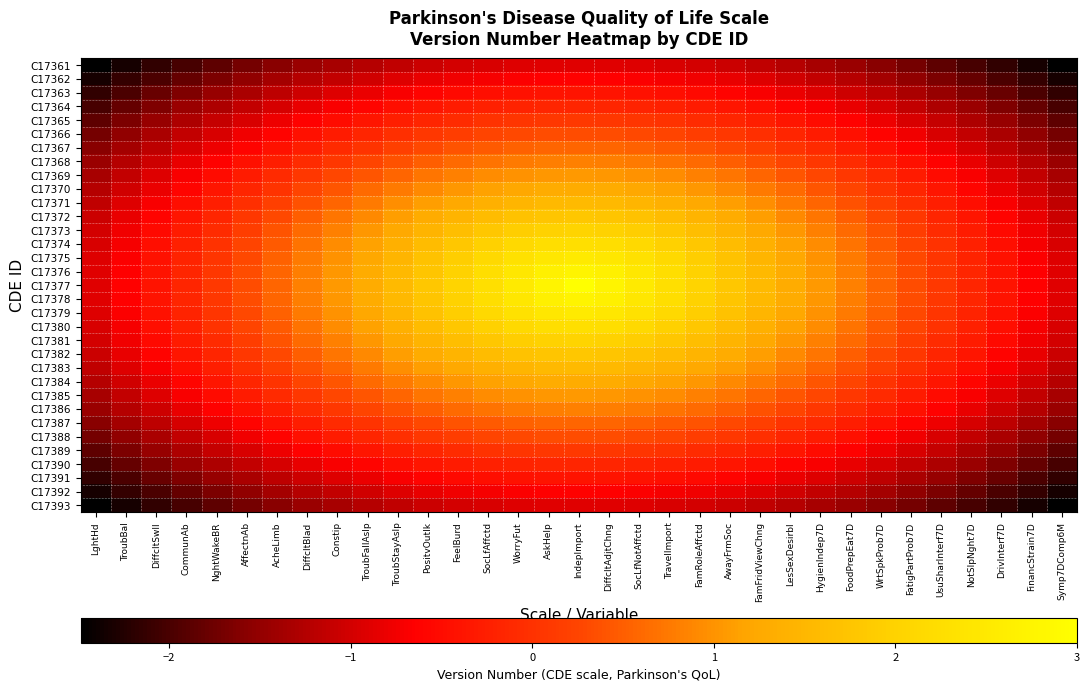

Reading left to right, what are all the values shown in this chart?

C17361: LghtHd=-2.5	TroubBal=-2.3	DiffcltSwll=-2.2	CommunAb=-2.0	NghtWakeBR=-1.8	AffectnAb=-1.7	AcheLimb=-1.6	DiffcltBlad=-1.5	Constip=-1.3	TroubFallAslp=-1.2	TroubStayAslp=-1.1	PositvOutlk=-1.1	FeelBurd=-1.0	SocLfAffctd=-0.9	WorryFut=-0.9	AskHelp=-0.9	IndepImport=-0.9	DiffcltAdjtChng=-0.9	SocLfNotAffctd=-0.9	TravelImport=-0.9	FamRoleAffctd=-1.0	AwayFrmSoc=-1.1	FamFridViewChng=-1.1	LesSexDesirbl=-1.2	HygienIndep7D=-1.3	FoodPrepEat7D=-1.5	WrtSpkProb7D=-1.6	FatigPartProb7D=-1.7	UsuSharInterf7D=-1.8	NotSlpNght7D=-2.0	DrivInterf7D=-2.2	FinancStrain7D=-2.3	Symp7DComp6M=-2.5
C17362: LghtHd=-2.3	TroubBal=-2.1	DiffcltSwll=-2.0	CommunAb=-1.8	NghtWakeBR=-1.7	AffectnAb=-1.5	AcheLimb=-1.4	DiffcltBlad=-1.2	Constip=-1.1	TroubFallAslp=-1.0	TroubStayAslp=-0.9	PositvOutlk=-0.8	FeelBurd=-0.8	SocLfAffctd=-0.7	WorryFut=-0.7	AskHelp=-0.6	IndepImport=-0.6	DiffcltAdjtChng=-0.6	SocLfNotAffctd=-0.7	TravelImport=-0.7	FamRoleAffctd=-0.8	AwayFrmSoc=-0.8	FamFridViewChng=-0.9	LesSexDesirbl=-1.0	HygienIndep7D=-1.1	FoodPrepEat7D=-1.2	WrtSpkProb7D=-1.4	FatigPartProb7D=-1.5	UsuSharInterf7D=-1.7	NotSlpNght7D=-1.8	DrivInterf7D=-2.0	FinancStrain7D=-2.1	Symp7DComp6M=-2.3
C17363: LghtHd=-2.2	TroubBal=-2.0	DiffcltSwll=-1.8	CommunAb=-1.6	NghtWakeBR=-1.5	AffectnAb=-1.3	AcheLimb=-1.2	DiffcltBlad=-1.0	Constip=-0.9	TroubFallAslp=-0.8	TroubStayAslp=-0.7	PositvOutlk=-0.6	FeelBurd=-0.5	SocLfAffctd=-0.5	WorryFut=-0.4	AskHelp=-0.4	IndepImport=-0.4	DiffcltAdjtChng=-0.4	SocLfNotAffctd=-0.4	TravelImport=-0.5	FamRoleAffctd=-0.5	AwayFrmSoc=-0.6	FamFridViewChng=-0.7	LesSexDesirbl=-0.8	HygienIndep7D=-0.9	FoodPrepEat7D=-1.0	WrtSpkProb7D=-1.2	FatigPartProb7D=-1.3	UsuSharInterf7D=-1.5	NotSlpNght7D=-1.6	DrivInterf7D=-1.8	FinancStrain7D=-2.0	Symp7DComp6M=-2.2
C17364: LghtHd=-2.0	TroubBal=-1.8	DiffcltSwll=-1.6	CommunAb=-1.5	NghtWakeBR=-1.3	AffectnAb=-1.1	AcheLimb=-1.0	DiffcltBlad=-0.8	Constip=-0.7	TroubFallAslp=-0.6	TroubStayAslp=-0.5	PositvOutlk=-0.4	FeelBurd=-0.3	SocLfAffctd=-0.2	WorryFut=-0.2	AskHelp=-0.2	IndepImport=-0.2	DiffcltAdjtChng=-0.2	SocLfNotAffctd=-0.2	TravelImport=-0.2	FamRoleAffctd=-0.3	AwayFrmSoc=-0.4	FamFridViewChng=-0.5	LesSexDesirbl=-0.6	HygienIndep7D=-0.7	FoodPrepEat7D=-0.8	WrtSpkProb7D=-1.0	FatigPartProb7D=-1.1	UsuSharInterf7D=-1.3	NotSlpNght7D=-1.5	DrivInterf7D=-1.6	FinancStrain7D=-1.8	Symp7DComp6M=-2.0
C17365: LghtHd=-1.8	TroubBal=-1.7	DiffcltSwll=-1.5	CommunAb=-1.3	NghtWakeBR=-1.1	AffectnAb=-0.9	AcheLimb=-0.8	DiffcltBlad=-0.6	Constip=-0.5	TroubFallAslp=-0.4	TroubStayAslp=-0.3	PositvOutlk=-0.2	FeelBurd=-0.1	SocLfAffctd=0.0	WorryFut=0.1	AskHelp=0.1	IndepImport=0.1	DiffcltAdjtChng=0.1	SocLfNotAffctd=0.1	TravelImport=0.0	FamRoleAffctd=-0.1	AwayFrmSoc=-0.2	FamFridViewChng=-0.3	LesSexDesirbl=-0.4	HygienIndep7D=-0.5	FoodPrepEat7D=-0.6	WrtSpkProb7D=-0.8	FatigPartProb7D=-0.9	UsuSharInterf7D=-1.1	NotSlpNght7D=-1.3	DrivInterf7D=-1.5	FinancStrain7D=-1.7	Symp7DComp6M=-1.8
C17366: LghtHd=-1.7	TroubBal=-1.5	DiffcltSwll=-1.3	CommunAb=-1.1	NghtWakeBR=-0.9	AffectnAb=-0.8	AcheLimb=-0.6	DiffcltBlad=-0.4	Constip=-0.3	TroubFallAslp=-0.2	TroubStayAslp=-0.0	PositvOutlk=0.1	FeelBurd=0.2	SocLfAffctd=0.2	WorryFut=0.3	AskHelp=0.3	IndepImport=0.3	DiffcltAdjtChng=0.3	SocLfNotAffctd=0.3	TravelImport=0.2	FamRoleAffctd=0.2	AwayFrmSoc=0.1	FamFridViewChng=-0.0	LesSexDesirbl=-0.2	HygienIndep7D=-0.3	FoodPrepEat7D=-0.4	WrtSpkProb7D=-0.6	FatigPartProb7D=-0.8	UsuSharInterf7D=-0.9	NotSlpNght7D=-1.1	DrivInterf7D=-1.3	FinancStrain7D=-1.5	Symp7DComp6M=-1.7
C17367: LghtHd=-1.6	TroubBal=-1.4	DiffcltSwll=-1.2	CommunAb=-1.0	NghtWakeBR=-0.8	AffectnAb=-0.6	AcheLimb=-0.4	DiffcltBlad=-0.3	Constip=-0.1	TroubFallAslp=0.0	TroubStayAslp=0.2	PositvOutlk=0.3	FeelBurd=0.4	SocLfAffctd=0.5	WorryFut=0.5	AskHelp=0.6	IndepImport=0.6	DiffcltAdjtChng=0.6	SocLfNotAffctd=0.5	TravelImport=0.5	FamRoleAffctd=0.4	AwayFrmSoc=0.3	FamFridViewChng=0.2	LesSexDesirbl=0.0	HygienIndep7D=-0.1	FoodPrepEat7D=-0.3	WrtSpkProb7D=-0.4	FatigPartProb7D=-0.6	UsuSharInterf7D=-0.8	NotSlpNght7D=-1.0	DrivInterf7D=-1.2	FinancStrain7D=-1.4	Symp7DComp6M=-1.6
C17368: LghtHd=-1.5	TroubBal=-1.2	DiffcltSwll=-1.0	CommunAb=-0.8	NghtWakeBR=-0.6	AffectnAb=-0.4	AcheLimb=-0.3	DiffcltBlad=-0.1	Constip=0.1	TroubFallAslp=0.2	TroubStayAslp=0.4	PositvOutlk=0.5	FeelBurd=0.6	SocLfAffctd=0.7	WorryFut=0.8	AskHelp=0.8	IndepImport=0.8	DiffcltAdjtChng=0.8	SocLfNotAffctd=0.8	TravelImport=0.7	FamRoleAffctd=0.6	AwayFrmSoc=0.5	FamFridViewChng=0.4	LesSexDesirbl=0.2	HygienIndep7D=0.1	FoodPrepEat7D=-0.1	WrtSpkProb7D=-0.3	FatigPartProb7D=-0.4	UsuSharInterf7D=-0.6	NotSlpNght7D=-0.8	DrivInterf7D=-1.0	FinancStrain7D=-1.2	Symp7DComp6M=-1.5
C17369: LghtHd=-1.3	TroubBal=-1.1	DiffcltSwll=-0.9	CommunAb=-0.7	NghtWakeBR=-0.5	AffectnAb=-0.3	AcheLimb=-0.1	DiffcltBlad=0.1	Constip=0.3	TroubFallAslp=0.4	TroubStayAslp=0.6	PositvOutlk=0.7	FeelBurd=0.8	SocLfAffctd=0.9	WorryFut=1.0	AskHelp=1.0	IndepImport=1.1	DiffcltAdjtChng=1.0	SocLfNotAffctd=1.0	TravelImport=0.9	FamRoleAffctd=0.8	AwayFrmSoc=0.7	FamFridViewChng=0.6	LesSexDesirbl=0.4	HygienIndep7D=0.3	FoodPrepEat7D=0.1	WrtSpkProb7D=-0.1	FatigPartProb7D=-0.3	UsuSharInterf7D=-0.5	NotSlpNght7D=-0.7	DrivInterf7D=-0.9	FinancStrain7D=-1.1	Symp7DComp6M=-1.3
C17370: LghtHd=-1.2	TroubBal=-1.0	DiffcltSwll=-0.8	CommunAb=-0.6	NghtWakeBR=-0.4	AffectnAb=-0.2	AcheLimb=0.0	DiffcltBlad=0.2	Constip=0.4	TroubFallAslp=0.6	TroubStayAslp=0.8	PositvOutlk=0.9	FeelBurd=1.0	SocLfAffctd=1.2	WorryFut=1.2	AskHelp=1.3	IndepImport=1.3	DiffcltAdjtChng=1.3	SocLfNotAffctd=1.2	TravelImport=1.2	FamRoleAffctd=1.0	AwayFrmSoc=0.9	FamFridViewChng=0.8	LesSexDesirbl=0.6	HygienIndep7D=0.4	FoodPrepEat7D=0.2	WrtSpkProb7D=0.0	FatigPartProb7D=-0.2	UsuSharInterf7D=-0.4	NotSlpNght7D=-0.6	DrivInterf7D=-0.8	FinancStrain7D=-1.0	Symp7DComp6M=-1.2
C17371: LghtHd=-1.1	TroubBal=-0.9	DiffcltSwll=-0.7	CommunAb=-0.5	NghtWakeBR=-0.3	AffectnAb=-0.0	AcheLimb=0.2	DiffcltBlad=0.4	Constip=0.6	TroubFallAslp=0.8	TroubStayAslp=0.9	PositvOutlk=1.1	FeelBurd=1.3	SocLfAffctd=1.4	WorryFut=1.5	AskHelp=1.5	IndepImport=1.5	DiffcltAdjtChng=1.5	SocLfNotAffctd=1.5	TravelImport=1.4	FamRoleAffctd=1.3	AwayFrmSoc=1.1	FamFridViewChng=0.9	LesSexDesirbl=0.8	HygienIndep7D=0.6	FoodPrepEat7D=0.4	WrtSpkProb7D=0.2	FatigPartProb7D=-0.0	UsuSharInterf7D=-0.3	NotSlpNght7D=-0.5	DrivInterf7D=-0.7	FinancStrain7D=-0.9	Symp7DComp6M=-1.1
C17372: LghtHd=-1.1	TroubBal=-0.8	DiffcltSwll=-0.6	CommunAb=-0.4	NghtWakeBR=-0.2	AffectnAb=0.1	AcheLimb=0.3	DiffcltBlad=0.5	Constip=0.7	TroubFallAslp=0.9	TroubStayAslp=1.1	PositvOutlk=1.3	FeelBurd=1.4	SocLfAffctd=1.6	WorryFut=1.7	AskHelp=1.8	IndepImport=1.8	DiffcltAdjtChng=1.8	SocLfNotAffctd=1.7	TravelImport=1.6	FamRoleAffctd=1.4	AwayFrmSoc=1.3	FamFridViewChng=1.1	LesSexDesirbl=0.9	HygienIndep7D=0.7	FoodPrepEat7D=0.5	WrtSpkProb7D=0.3	FatigPartProb7D=0.1	UsuSharInterf7D=-0.2	NotSlpNght7D=-0.4	DrivInterf7D=-0.6	FinancStrain7D=-0.8	Symp7DComp6M=-1.1
C17373: LghtHd=-1.0	TroubBal=-0.8	DiffcltSwll=-0.5	CommunAb=-0.3	NghtWakeBR=-0.1	AffectnAb=0.2	AcheLimb=0.4	DiffcltBlad=0.6	Constip=0.8	TroubFallAslp=1.0	TroubStayAslp=1.3	PositvOutlk=1.4	FeelBurd=1.6	SocLfAffctd=1.8	WorryFut=1.9	AskHelp=2.0	IndepImport=2.0	DiffcltAdjtChng=2.0	SocLfNotAffctd=1.9	TravelImport=1.8	FamRoleAffctd=1.6	AwayFrmSoc=1.4	FamFridViewChng=1.3	LesSexDesirbl=1.0	HygienIndep7D=0.8	FoodPrepEat7D=0.6	WrtSpkProb7D=0.4	FatigPartProb7D=0.2	UsuSharInterf7D=-0.1	NotSlpNght7D=-0.3	DrivInterf7D=-0.5	FinancStrain7D=-0.8	Symp7DComp6M=-1.0
C17374: LghtHd=-0.9	TroubBal=-0.7	DiffcltSwll=-0.5	CommunAb=-0.2	NghtWakeBR=0.0	AffectnAb=0.2	AcheLimb=0.5	DiffcltBlad=0.7	Constip=0.9	TroubFallAslp=1.2	TroubStayAslp=1.4	PositvOutlk=1.6	FeelBurd=1.8	SocLfAffctd=2.0	WorryFut=2.1	AskHelp=2.2	IndepImport=2.3	DiffcltAdjtChng=2.2	SocLfNotAffctd=2.1	TravelImport=2.0	FamRoleAffctd=1.8	AwayFrmSoc=1.6	FamFridViewChng=1.4	LesSexDesirbl=1.2	HygienIndep7D=0.9	FoodPrepEat7D=0.7	WrtSpkProb7D=0.5	FatigPartProb7D=0.2	UsuSharInterf7D=0.0	NotSlpNght7D=-0.2	DrivInterf7D=-0.5	FinancStrain7D=-0.7	Symp7DComp6M=-0.9
C17375: LghtHd=-0.9	TroubBal=-0.7	DiffcltSwll=-0.4	CommunAb=-0.2	NghtWakeBR=0.1	AffectnAb=0.3	AcheLimb=0.5	DiffcltBlad=0.8	Constip=1.0	TroubFallAslp=1.2	TroubStayAslp=1.5	PositvOutlk=1.7	FeelBurd=1.9	SocLfAffctd=2.1	WorryFut=2.3	AskHelp=2.5	IndepImport=2.5	DiffcltAdjtChng=2.5	SocLfNotAffctd=2.3	TravelImport=2.1	FamRoleAffctd=1.9	AwayFrmSoc=1.7	FamFridViewChng=1.5	LesSexDesirbl=1.2	HygienIndep7D=1.0	FoodPrepEat7D=0.8	WrtSpkProb7D=0.5	FatigPartProb7D=0.3	UsuSharInterf7D=0.1	NotSlpNght7D=-0.2	DrivInterf7D=-0.4	FinancStrain7D=-0.7	Symp7DComp6M=-0.9
C17376: LghtHd=-0.9	TroubBal=-0.6	DiffcltSwll=-0.4	CommunAb=-0.2	NghtWakeBR=0.1	AffectnAb=0.3	AcheLimb=0.6	DiffcltBlad=0.8	Constip=1.0	TroubFallAslp=1.3	TroubStayAslp=1.5	PositvOutlk=1.8	FeelBurd=2.0	SocLfAffctd=2.2	WorryFut=2.5	AskHelp=2.7	IndepImport=2.8	DiffcltAdjtChng=2.7	SocLfNotAffctd=2.5	TravelImport=2.2	FamRoleAffctd=2.0	AwayFrmSoc=1.8	FamFridViewChng=1.5	LesSexDesirbl=1.3	HygienIndep7D=1.0	FoodPrepEat7D=0.8	WrtSpkProb7D=0.6	FatigPartProb7D=0.3	UsuSharInterf7D=0.1	NotSlpNght7D=-0.2	DrivInterf7D=-0.4	FinancStrain7D=-0.6	Symp7DComp6M=-0.9
C17377: LghtHd=-0.9	TroubBal=-0.6	DiffcltSwll=-0.4	CommunAb=-0.2	NghtWakeBR=0.1	AffectnAb=0.3	AcheLimb=0.6	DiffcltBlad=0.8	Constip=1.1	TroubFallAslp=1.3	TroubStayAslp=1.5	PositvOutlk=1.8	FeelBurd=2.0	SocLfAffctd=2.3	WorryFut=2.5	AskHelp=2.8	IndepImport=3.0	DiffcltAdjtChng=2.8	SocLfNotAffctd=2.5	TravelImport=2.3	FamRoleAffctd=2.0	AwayFrmSoc=1.8	FamFridViewChng=1.5	LesSexDesirbl=1.3	HygienIndep7D=1.1	FoodPrepEat7D=0.8	WrtSpkProb7D=0.6	FatigPartProb7D=0.3	UsuSharInterf7D=0.1	NotSlpNght7D=-0.2	DrivInterf7D=-0.4	FinancStrain7D=-0.6	Symp7DComp6M=-0.9
C17378: LghtHd=-0.9	TroubBal=-0.6	DiffcltSwll=-0.4	CommunAb=-0.2	NghtWakeBR=0.1	AffectnAb=0.3	AcheLimb=0.6	DiffcltBlad=0.8	Constip=1.0	TroubFallAslp=1.3	TroubStayAslp=1.5	PositvOutlk=1.8	FeelBurd=2.0	SocLfAffctd=2.2	WorryFut=2.5	AskHelp=2.7	IndepImport=2.8	DiffcltAdjtChng=2.7	SocLfNotAffctd=2.5	TravelImport=2.2	FamRoleAffctd=2.0	AwayFrmSoc=1.8	FamFridViewChng=1.5	LesSexDesirbl=1.3	HygienIndep7D=1.0	FoodPrepEat7D=0.8	WrtSpkProb7D=0.6	FatigPartProb7D=0.3	UsuSharInterf7D=0.1	NotSlpNght7D=-0.2	DrivInterf7D=-0.4	FinancStrain7D=-0.6	Symp7DComp6M=-0.9
C17379: LghtHd=-0.9	TroubBal=-0.7	DiffcltSwll=-0.4	CommunAb=-0.2	NghtWakeBR=0.1	AffectnAb=0.3	AcheLimb=0.5	DiffcltBlad=0.8	Constip=1.0	TroubFallAslp=1.2	TroubStayAslp=1.5	PositvOutlk=1.7	FeelBurd=1.9	SocLfAffctd=2.1	WorryFut=2.3	AskHelp=2.5	IndepImport=2.5	DiffcltAdjtChng=2.5	SocLfNotAffctd=2.3	TravelImport=2.1	FamRoleAffctd=1.9	AwayFrmSoc=1.7	FamFridViewChng=1.5	LesSexDesirbl=1.2	HygienIndep7D=1.0	FoodPrepEat7D=0.8	WrtSpkProb7D=0.5	FatigPartProb7D=0.3	UsuSharInterf7D=0.1	NotSlpNght7D=-0.2	DrivInterf7D=-0.4	FinancStrain7D=-0.7	Symp7DComp6M=-0.9
C17380: LghtHd=-0.9	TroubBal=-0.7	DiffcltSwll=-0.5	CommunAb=-0.2	NghtWakeBR=0.0	AffectnAb=0.2	AcheLimb=0.5	DiffcltBlad=0.7	Constip=0.9	TroubFallAslp=1.2	TroubStayAslp=1.4	PositvOutlk=1.6	FeelBurd=1.8	SocLfAffctd=2.0	WorryFut=2.1	AskHelp=2.2	IndepImport=2.3	DiffcltAdjtChng=2.2	SocLfNotAffctd=2.1	TravelImport=2.0	FamRoleAffctd=1.8	AwayFrmSoc=1.6	FamFridViewChng=1.4	LesSexDesirbl=1.2	HygienIndep7D=0.9	FoodPrepEat7D=0.7	WrtSpkProb7D=0.5	FatigPartProb7D=0.2	UsuSharInterf7D=0.0	NotSlpNght7D=-0.2	DrivInterf7D=-0.5	FinancStrain7D=-0.7	Symp7DComp6M=-0.9
C17381: LghtHd=-1.0	TroubBal=-0.8	DiffcltSwll=-0.5	CommunAb=-0.3	NghtWakeBR=-0.1	AffectnAb=0.2	AcheLimb=0.4	DiffcltBlad=0.6	Constip=0.8	TroubFallAslp=1.0	TroubStayAslp=1.3	PositvOutlk=1.4	FeelBurd=1.6	SocLfAffctd=1.8	WorryFut=1.9	AskHelp=2.0	IndepImport=2.0	DiffcltAdjtChng=2.0	SocLfNotAffctd=1.9	TravelImport=1.8	FamRoleAffctd=1.6	AwayFrmSoc=1.4	FamFridViewChng=1.3	LesSexDesirbl=1.0	HygienIndep7D=0.8	FoodPrepEat7D=0.6	WrtSpkProb7D=0.4	FatigPartProb7D=0.2	UsuSharInterf7D=-0.1	NotSlpNght7D=-0.3	DrivInterf7D=-0.5	FinancStrain7D=-0.8	Symp7DComp6M=-1.0
C17382: LghtHd=-1.1	TroubBal=-0.8	DiffcltSwll=-0.6	CommunAb=-0.4	NghtWakeBR=-0.2	AffectnAb=0.1	AcheLimb=0.3	DiffcltBlad=0.5	Constip=0.7	TroubFallAslp=0.9	TroubStayAslp=1.1	PositvOutlk=1.3	FeelBurd=1.4	SocLfAffctd=1.6	WorryFut=1.7	AskHelp=1.8	IndepImport=1.8	DiffcltAdjtChng=1.8	SocLfNotAffctd=1.7	TravelImport=1.6	FamRoleAffctd=1.4	AwayFrmSoc=1.3	FamFridViewChng=1.1	LesSexDesirbl=0.9	HygienIndep7D=0.7	FoodPrepEat7D=0.5	WrtSpkProb7D=0.3	FatigPartProb7D=0.1	UsuSharInterf7D=-0.2	NotSlpNght7D=-0.4	DrivInterf7D=-0.6	FinancStrain7D=-0.8	Symp7DComp6M=-1.1
C17383: LghtHd=-1.1	TroubBal=-0.9	DiffcltSwll=-0.7	CommunAb=-0.5	NghtWakeBR=-0.3	AffectnAb=-0.0	AcheLimb=0.2	DiffcltBlad=0.4	Constip=0.6	TroubFallAslp=0.8	TroubStayAslp=0.9	PositvOutlk=1.1	FeelBurd=1.3	SocLfAffctd=1.4	WorryFut=1.5	AskHelp=1.5	IndepImport=1.5	DiffcltAdjtChng=1.5	SocLfNotAffctd=1.5	TravelImport=1.4	FamRoleAffctd=1.3	AwayFrmSoc=1.1	FamFridViewChng=0.9	LesSexDesirbl=0.8	HygienIndep7D=0.6	FoodPrepEat7D=0.4	WrtSpkProb7D=0.2	FatigPartProb7D=-0.0	UsuSharInterf7D=-0.3	NotSlpNght7D=-0.5	DrivInterf7D=-0.7	FinancStrain7D=-0.9	Symp7DComp6M=-1.1
C17384: LghtHd=-1.2	TroubBal=-1.0	DiffcltSwll=-0.8	CommunAb=-0.6	NghtWakeBR=-0.4	AffectnAb=-0.2	AcheLimb=0.0	DiffcltBlad=0.2	Constip=0.4	TroubFallAslp=0.6	TroubStayAslp=0.8	PositvOutlk=0.9	FeelBurd=1.0	SocLfAffctd=1.2	WorryFut=1.2	AskHelp=1.3	IndepImport=1.3	DiffcltAdjtChng=1.3	SocLfNotAffctd=1.2	TravelImport=1.2	FamRoleAffctd=1.0	AwayFrmSoc=0.9	FamFridViewChng=0.8	LesSexDesirbl=0.6	HygienIndep7D=0.4	FoodPrepEat7D=0.2	WrtSpkProb7D=0.0	FatigPartProb7D=-0.2	UsuSharInterf7D=-0.4	NotSlpNght7D=-0.6	DrivInterf7D=-0.8	FinancStrain7D=-1.0	Symp7DComp6M=-1.2
C17385: LghtHd=-1.3	TroubBal=-1.1	DiffcltSwll=-0.9	CommunAb=-0.7	NghtWakeBR=-0.5	AffectnAb=-0.3	AcheLimb=-0.1	DiffcltBlad=0.1	Constip=0.3	TroubFallAslp=0.4	TroubStayAslp=0.6	PositvOutlk=0.7	FeelBurd=0.8	SocLfAffctd=0.9	WorryFut=1.0	AskHelp=1.0	IndepImport=1.1	DiffcltAdjtChng=1.0	SocLfNotAffctd=1.0	TravelImport=0.9	FamRoleAffctd=0.8	AwayFrmSoc=0.7	FamFridViewChng=0.6	LesSexDesirbl=0.4	HygienIndep7D=0.3	FoodPrepEat7D=0.1	WrtSpkProb7D=-0.1	FatigPartProb7D=-0.3	UsuSharInterf7D=-0.5	NotSlpNght7D=-0.7	DrivInterf7D=-0.9	FinancStrain7D=-1.1	Symp7DComp6M=-1.3
C17386: LghtHd=-1.5	TroubBal=-1.2	DiffcltSwll=-1.0	CommunAb=-0.8	NghtWakeBR=-0.6	AffectnAb=-0.4	AcheLimb=-0.3	DiffcltBlad=-0.1	Constip=0.1	TroubFallAslp=0.2	TroubStayAslp=0.4	PositvOutlk=0.5	FeelBurd=0.6	SocLfAffctd=0.7	WorryFut=0.8	AskHelp=0.8	IndepImport=0.8	DiffcltAdjtChng=0.8	SocLfNotAffctd=0.8	TravelImport=0.7	FamRoleAffctd=0.6	AwayFrmSoc=0.5	FamFridViewChng=0.4	LesSexDesirbl=0.2	HygienIndep7D=0.1	FoodPrepEat7D=-0.1	WrtSpkProb7D=-0.3	FatigPartProb7D=-0.4	UsuSharInterf7D=-0.6	NotSlpNght7D=-0.8	DrivInterf7D=-1.0	FinancStrain7D=-1.2	Symp7DComp6M=-1.5
C17387: LghtHd=-1.6	TroubBal=-1.4	DiffcltSwll=-1.2	CommunAb=-1.0	NghtWakeBR=-0.8	AffectnAb=-0.6	AcheLimb=-0.4	DiffcltBlad=-0.3	Constip=-0.1	TroubFallAslp=0.0	TroubStayAslp=0.2	PositvOutlk=0.3	FeelBurd=0.4	SocLfAffctd=0.5	WorryFut=0.5	AskHelp=0.6	IndepImport=0.6	DiffcltAdjtChng=0.6	SocLfNotAffctd=0.5	TravelImport=0.5	FamRoleAffctd=0.4	AwayFrmSoc=0.3	FamFridViewChng=0.2	LesSexDesirbl=0.0	HygienIndep7D=-0.1	FoodPrepEat7D=-0.3	WrtSpkProb7D=-0.4	FatigPartProb7D=-0.6	UsuSharInterf7D=-0.8	NotSlpNght7D=-1.0	DrivInterf7D=-1.2	FinancStrain7D=-1.4	Symp7DComp6M=-1.6
C17388: LghtHd=-1.7	TroubBal=-1.5	DiffcltSwll=-1.3	CommunAb=-1.1	NghtWakeBR=-0.9	AffectnAb=-0.8	AcheLimb=-0.6	DiffcltBlad=-0.4	Constip=-0.3	TroubFallAslp=-0.2	TroubStayAslp=-0.0	PositvOutlk=0.1	FeelBurd=0.2	SocLfAffctd=0.2	WorryFut=0.3	AskHelp=0.3	IndepImport=0.3	DiffcltAdjtChng=0.3	SocLfNotAffctd=0.3	TravelImport=0.2	FamRoleAffctd=0.2	AwayFrmSoc=0.1	FamFridViewChng=-0.0	LesSexDesirbl=-0.2	HygienIndep7D=-0.3	FoodPrepEat7D=-0.4	WrtSpkProb7D=-0.6	FatigPartProb7D=-0.8	UsuSharInterf7D=-0.9	NotSlpNght7D=-1.1	DrivInterf7D=-1.3	FinancStrain7D=-1.5	Symp7DComp6M=-1.7
C17389: LghtHd=-1.8	TroubBal=-1.7	DiffcltSwll=-1.5	CommunAb=-1.3	NghtWakeBR=-1.1	AffectnAb=-0.9	AcheLimb=-0.8	DiffcltBlad=-0.6	Constip=-0.5	TroubFallAslp=-0.4	TroubStayAslp=-0.3	PositvOutlk=-0.2	FeelBurd=-0.1	SocLfAffctd=0.0	WorryFut=0.1	AskHelp=0.1	IndepImport=0.1	DiffcltAdjtChng=0.1	SocLfNotAffctd=0.1	TravelImport=0.0	FamRoleAffctd=-0.1	AwayFrmSoc=-0.2	FamFridViewChng=-0.3	LesSexDesirbl=-0.4	HygienIndep7D=-0.5	FoodPrepEat7D=-0.6	WrtSpkProb7D=-0.8	FatigPartProb7D=-0.9	UsuSharInterf7D=-1.1	NotSlpNght7D=-1.3	DrivInterf7D=-1.5	FinancStrain7D=-1.7	Symp7DComp6M=-1.8
C17390: LghtHd=-2.0	TroubBal=-1.8	DiffcltSwll=-1.6	CommunAb=-1.5	NghtWakeBR=-1.3	AffectnAb=-1.1	AcheLimb=-1.0	DiffcltBlad=-0.8	Constip=-0.7	TroubFallAslp=-0.6	TroubStayAslp=-0.5	PositvOutlk=-0.4	FeelBurd=-0.3	SocLfAffctd=-0.2	WorryFut=-0.2	AskHelp=-0.2	IndepImport=-0.2	DiffcltAdjtChng=-0.2	SocLfNotAffctd=-0.2	TravelImport=-0.2	FamRoleAffctd=-0.3	AwayFrmSoc=-0.4	FamFridViewChng=-0.5	LesSexDesirbl=-0.6	HygienIndep7D=-0.7	FoodPrepEat7D=-0.8	WrtSpkProb7D=-1.0	FatigPartProb7D=-1.1	UsuSharInterf7D=-1.3	NotSlpNght7D=-1.5	DrivInterf7D=-1.6	FinancStrain7D=-1.8	Symp7DComp6M=-2.0
C17391: LghtHd=-2.2	TroubBal=-2.0	DiffcltSwll=-1.8	CommunAb=-1.6	NghtWakeBR=-1.5	AffectnAb=-1.3	AcheLimb=-1.2	DiffcltBlad=-1.0	Constip=-0.9	TroubFallAslp=-0.8	TroubStayAslp=-0.7	PositvOutlk=-0.6	FeelBurd=-0.5	SocLfAffctd=-0.5	WorryFut=-0.4	AskHelp=-0.4	IndepImport=-0.4	DiffcltAdjtChng=-0.4	SocLfNotAffctd=-0.4	TravelImport=-0.5	FamRoleAffctd=-0.5	AwayFrmSoc=-0.6	FamFridViewChng=-0.7	LesSexDesirbl=-0.8	HygienIndep7D=-0.9	FoodPrepEat7D=-1.0	WrtSpkProb7D=-1.2	FatigPartProb7D=-1.3	UsuSharInterf7D=-1.5	NotSlpNght7D=-1.6	DrivInterf7D=-1.8	FinancStrain7D=-2.0	Symp7DComp6M=-2.2
C17392: LghtHd=-2.3	TroubBal=-2.1	DiffcltSwll=-2.0	CommunAb=-1.8	NghtWakeBR=-1.7	AffectnAb=-1.5	AcheLimb=-1.4	DiffcltBlad=-1.2	Constip=-1.1	TroubFallAslp=-1.0	TroubStayAslp=-0.9	PositvOutlk=-0.8	FeelBurd=-0.8	SocLfAffctd=-0.7	WorryFut=-0.7	AskHelp=-0.6	IndepImport=-0.6	DiffcltAdjtChng=-0.6	SocLfNotAffctd=-0.7	TravelImport=-0.7	FamRoleAffctd=-0.8	AwayFrmSoc=-0.8	FamFridViewChng=-0.9	LesSexDesirbl=-1.0	HygienIndep7D=-1.1	FoodPrepEat7D=-1.2	WrtSpkProb7D=-1.4	FatigPartProb7D=-1.5	UsuSharInterf7D=-1.7	NotSlpNght7D=-1.8	DrivInterf7D=-2.0	FinancStrain7D=-2.1	Symp7DComp6M=-2.3
C17393: LghtHd=-2.5	TroubBal=-2.3	DiffcltSwll=-2.2	CommunAb=-2.0	NghtWakeBR=-1.8	AffectnAb=-1.7	AcheLimb=-1.6	DiffcltBlad=-1.5	Constip=-1.3	TroubFallAslp=-1.2	TroubStayAslp=-1.1	PositvOutlk=-1.1	FeelBurd=-1.0	SocLfAffctd=-0.9	WorryFut=-0.9	AskHelp=-0.9	IndepImport=-0.9	DiffcltAdjtChng=-0.9	SocLfNotAffctd=-0.9	TravelImport=-0.9	FamRoleAffctd=-1.0	AwayFrmSoc=-1.1	FamFridViewChng=-1.1	LesSexDesirbl=-1.2	HygienIndep7D=-1.3	FoodPrepEat7D=-1.5	WrtSpkProb7D=-1.6	FatigPartProb7D=-1.7	UsuSharInterf7D=-1.8	NotSlpNght7D=-2.0	DrivInterf7D=-2.2	FinancStrain7D=-2.3	Symp7DComp6M=-2.5